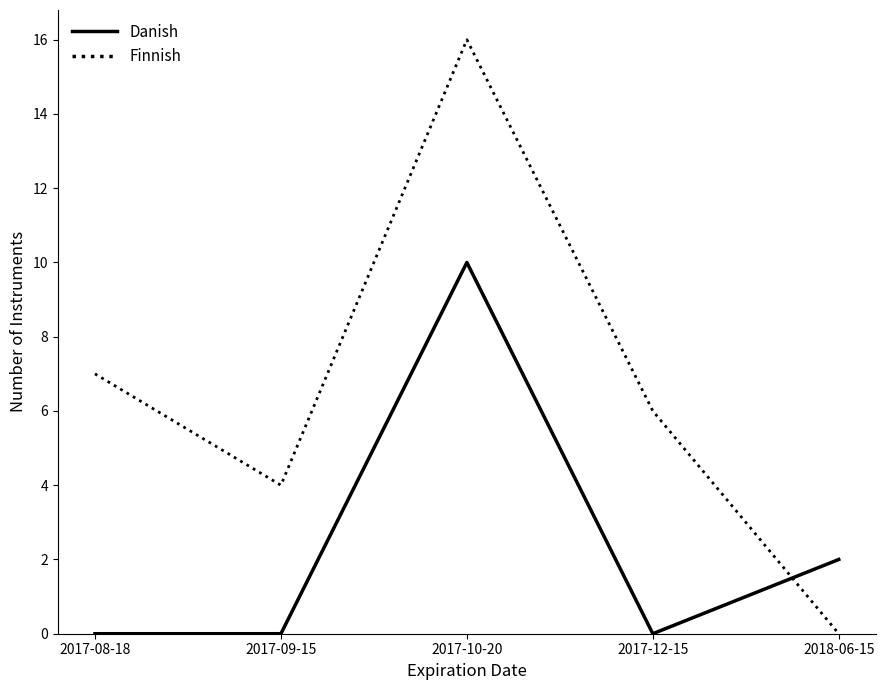

What is the difference between the Danish values at 2017-08-18 and 2018-06-15?

2